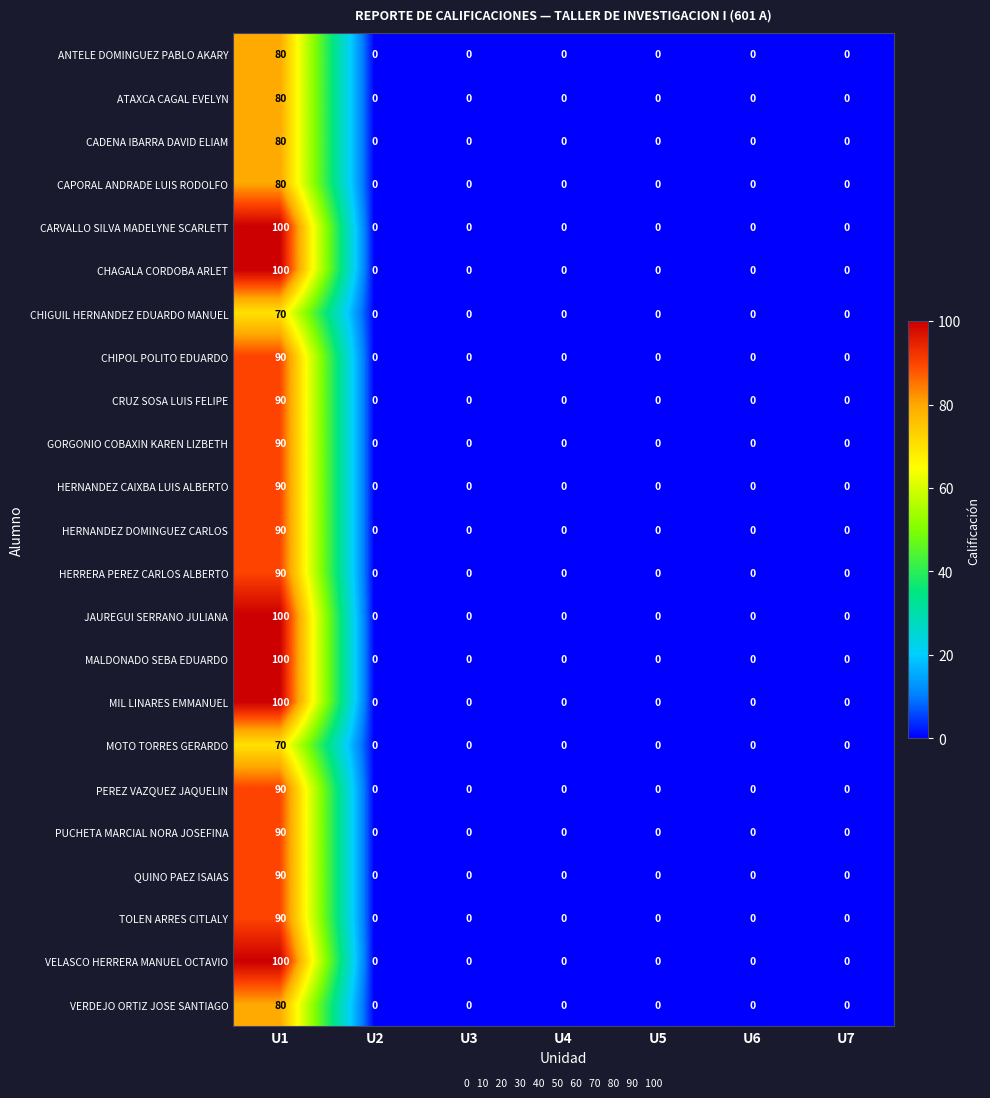

The value of VERDEJO ORTIZ JOSE SANTIAGO at U2 is 0. True or false?

True